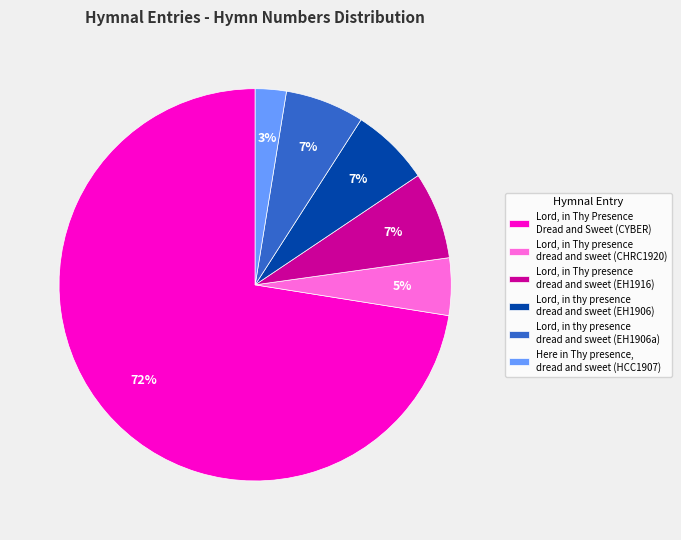

How many segments does this pie chart have?

6